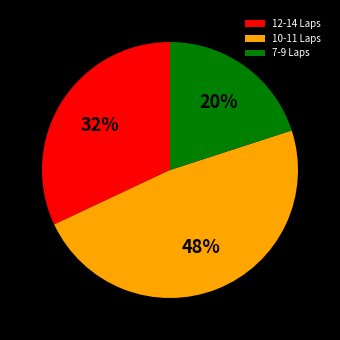

To the nearest percent, what percentage of the pie is 10-11 Laps?

48%